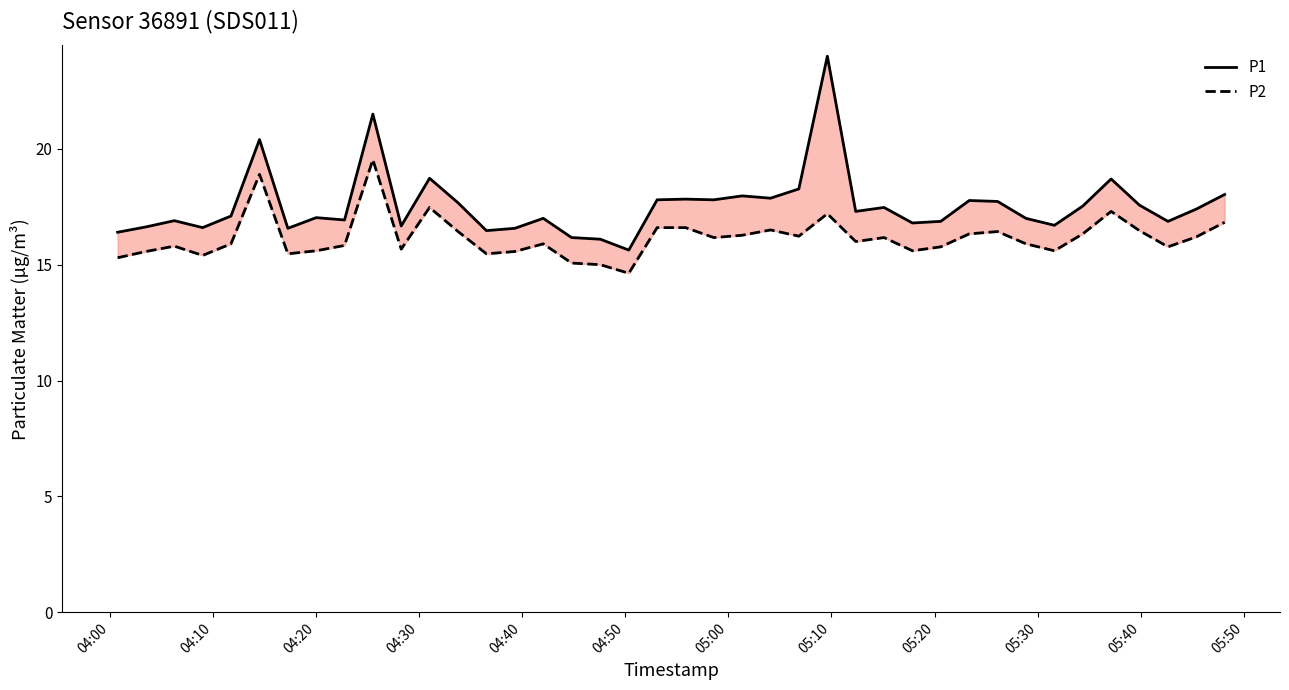

True or false: P2 has a value of 28.2 at 37.

False